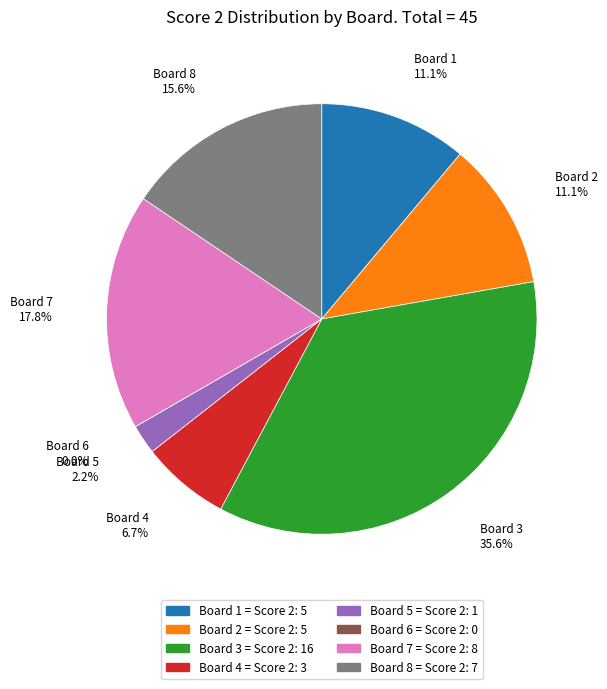

True or false: Board 4 accounts for 14% of the total.

False